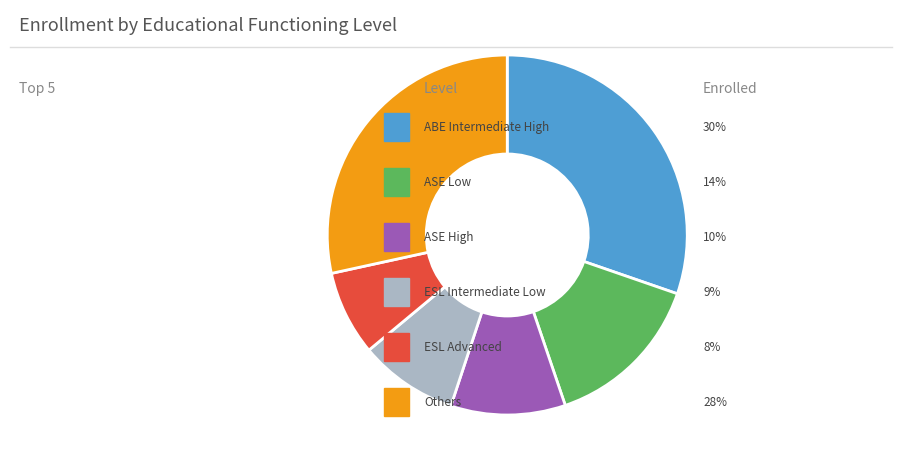

Does any single category account for the majority?

No